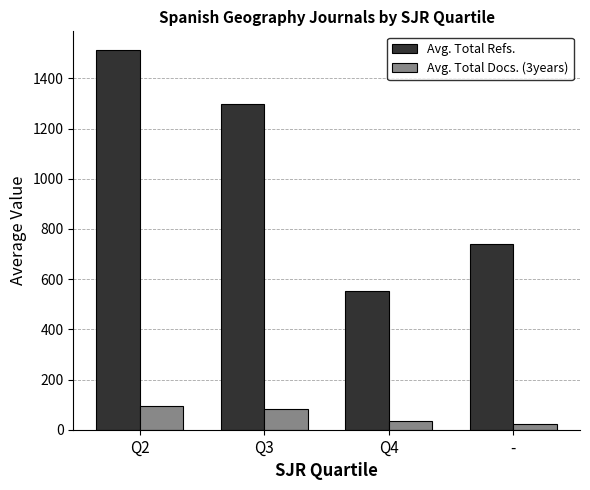

What is the spread (max minus min) of values at -?

717.5